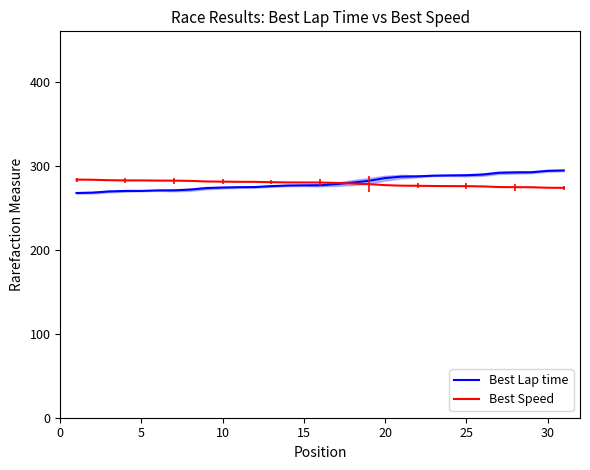

Rank the series by their average value, from lowest to highest.

Best Speed, Best Lap time